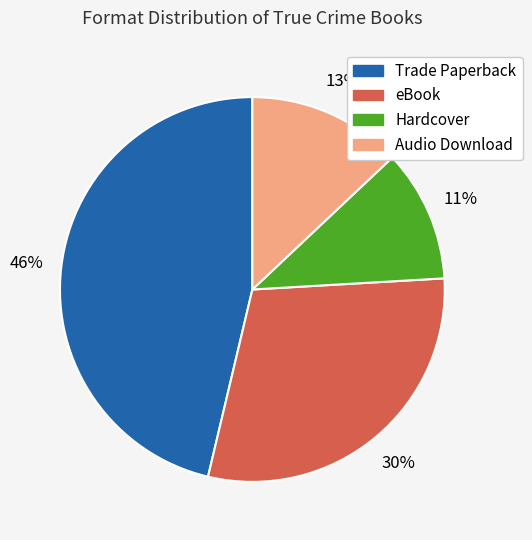

To the nearest percent, what percentage of the pie is Hardcover?

11%